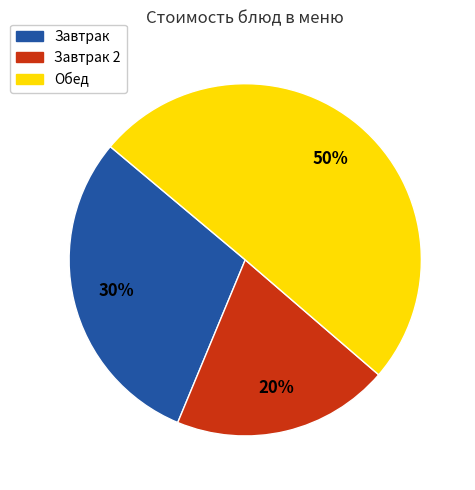

Is it true that Завтрак is 30% of the pie?

True